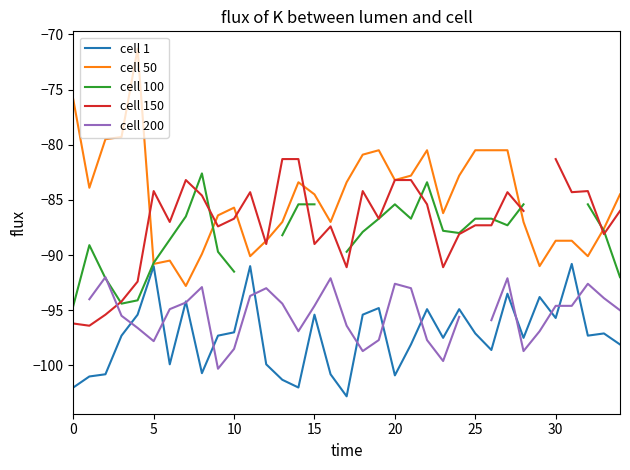

At which label is cell 1 closest to -96?

30